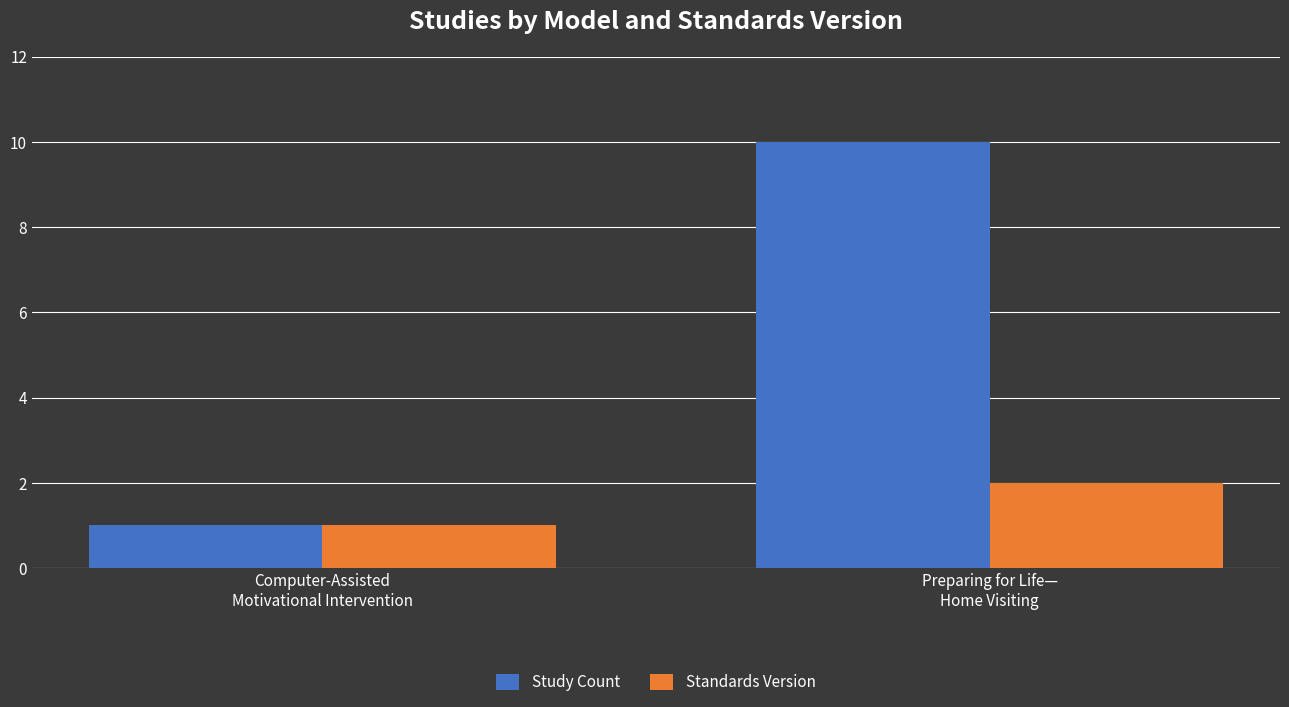

At how many categories does at least one series exceed 2?

1